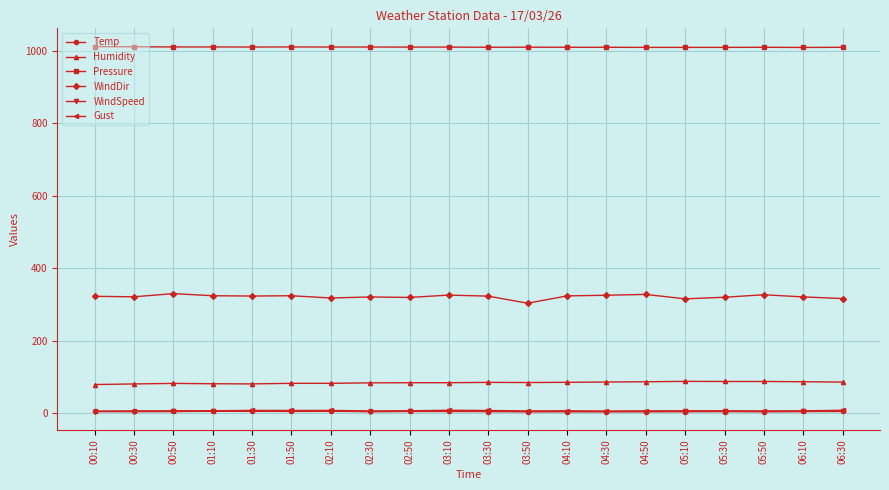

What is the approximate value of Humidity at 00:50?

81.5